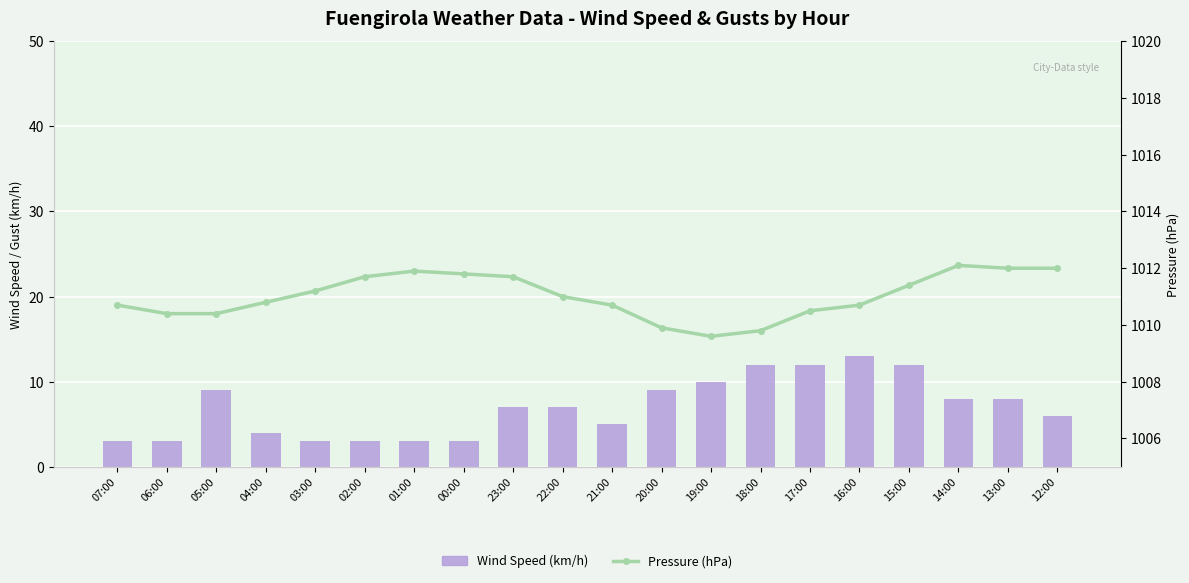

Which series has the largest total across all categories?

Pressure (hPa)